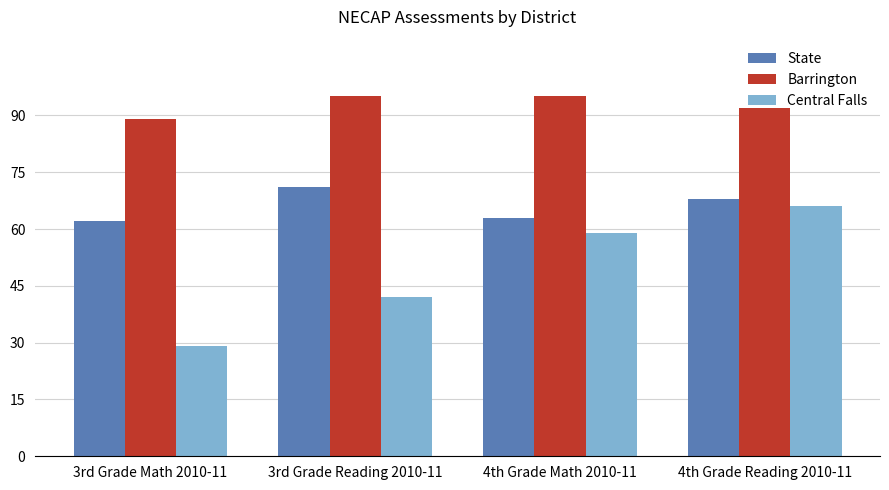

What is the spread (max minus min) of values at 3rd Grade Math 2010-11?

60